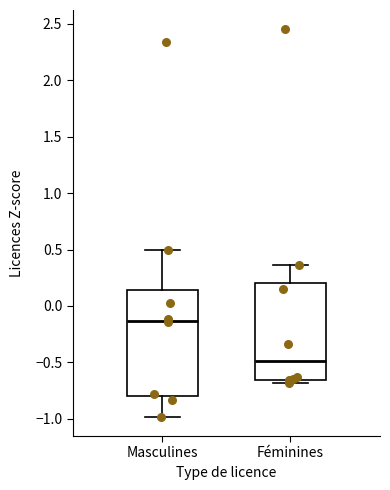

Which box is the tallest, from its lower edge to its upper edge?

Masculines